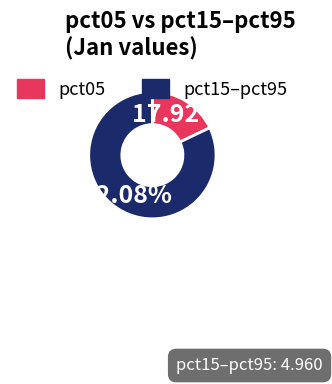

Is there a majority slice in this chart?

Yes